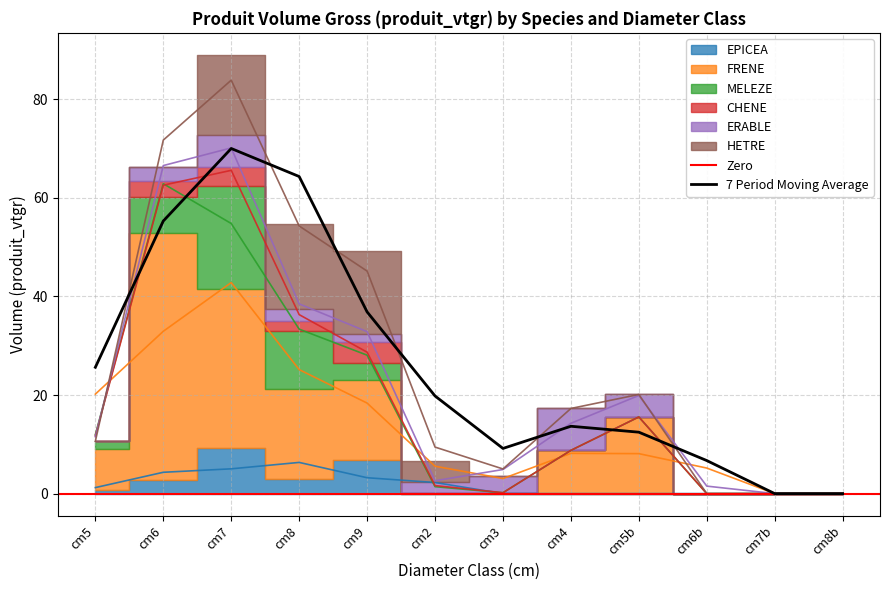

Which category has the highest value in the 7 Period Moving Average series?

cm7